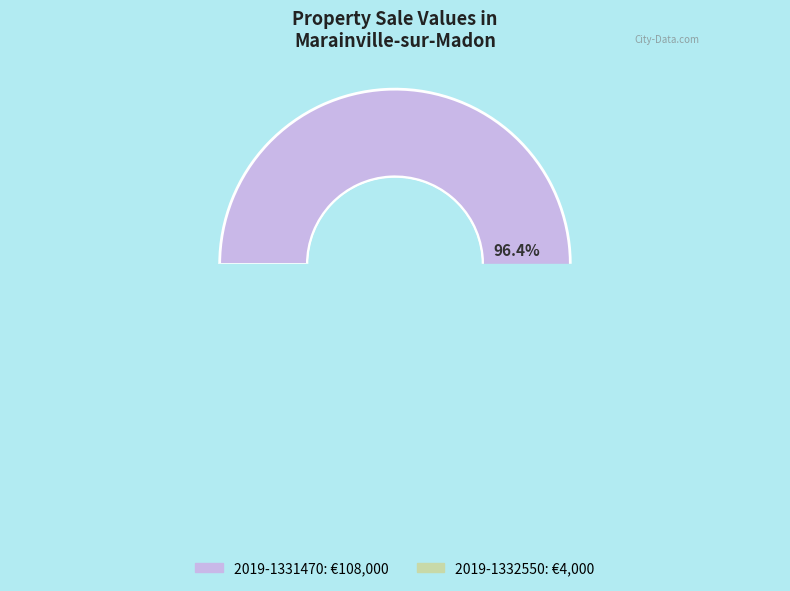

How many slices are in this pie chart?

2